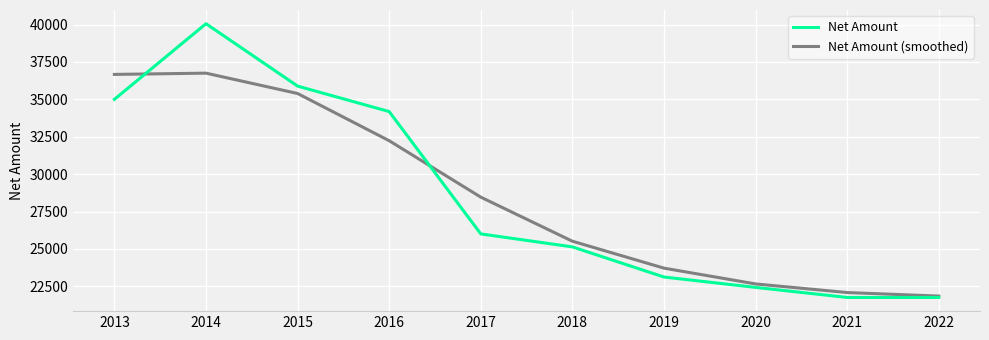

Reading left to right, what are all the values shown in this chart?

Net Amount: 2013=35000.0	2014=40062.0	2015=35888.0	2016=34184.0	2017=26003.0	2018=25135.0	2019=23119.0	2020=22426.0	2021=21753.0	2022=21753.0
Net Amount (smoothed): 2013=36669.8	2014=36754.1	2015=35393.4	2016=32235.4	2017=28460.9	2018=25513.7	2019=23712.9	2020=22656.9	2021=22080.9	2022=21845.1